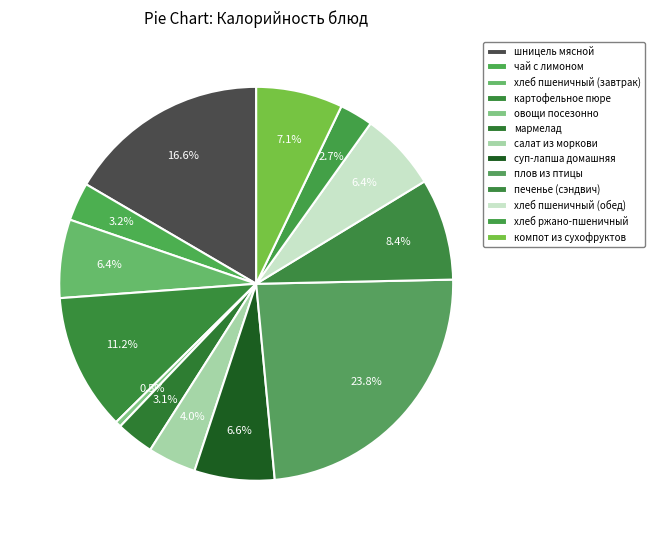

True or false: овощи посезонно accounts for 0% of the total.

True